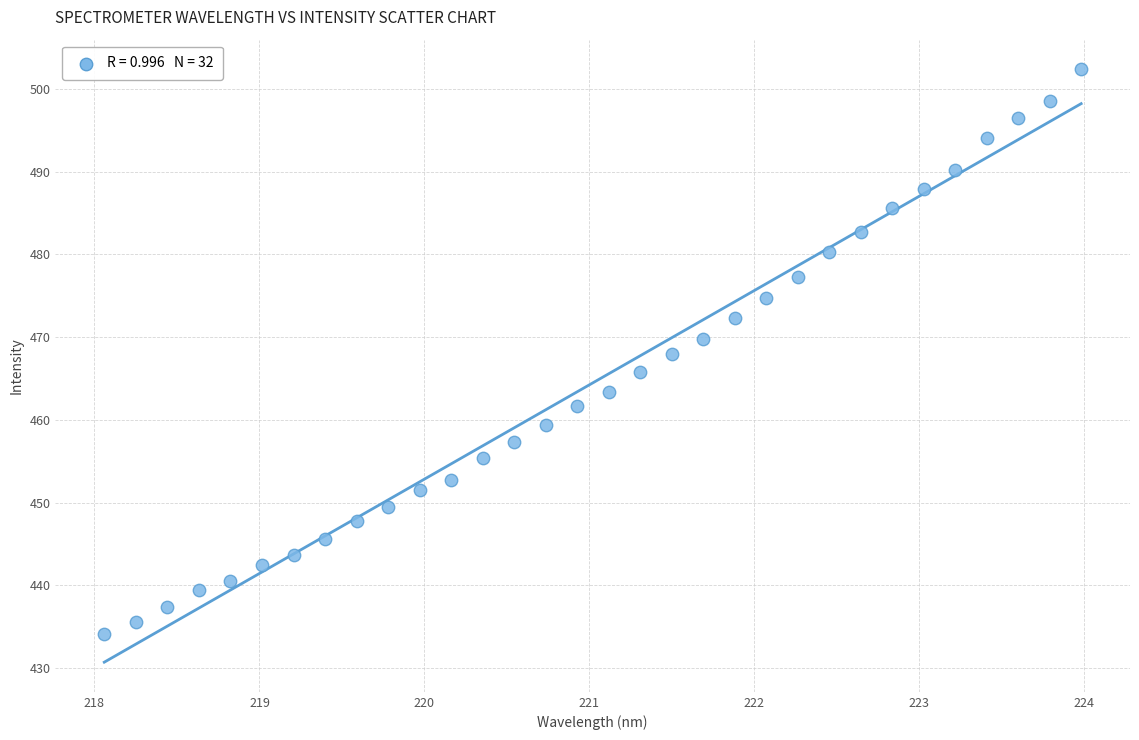

What is the range of Y values (max minus min)?

68.3